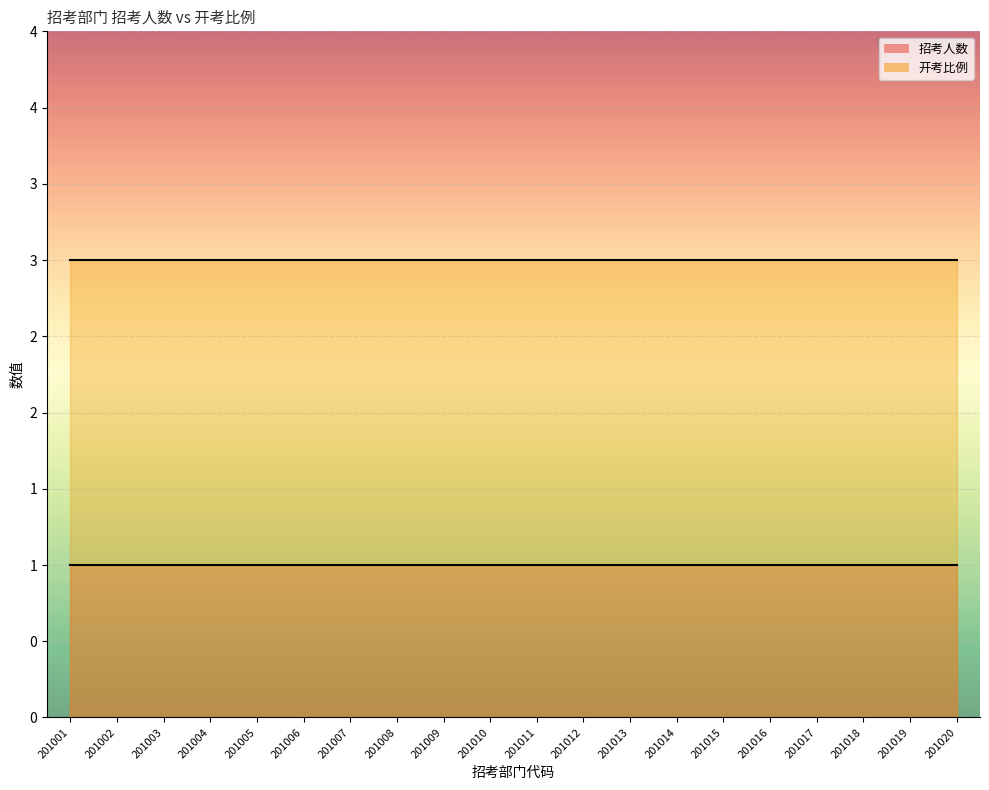

Reading left to right, list all the values displayed in this chart.

招考人数_line: 1	1	1	1	1	1	1	1	1	1	1	1	1	1	1	1	1	1	1	1
开考比例_line: 3	3	3	3	3	3	3	3	3	3	3	3	3	3	3	3	3	3	3	3